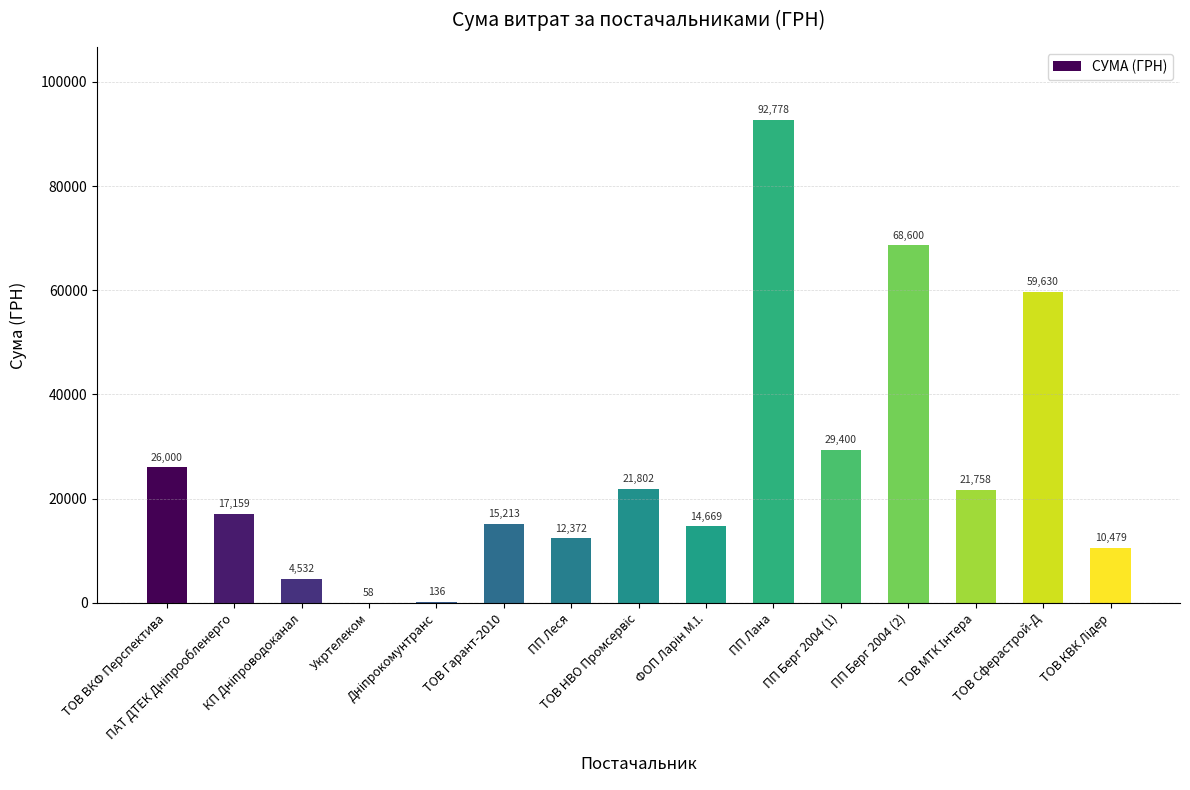

What is the maximum value shown in the chart?

92778.0